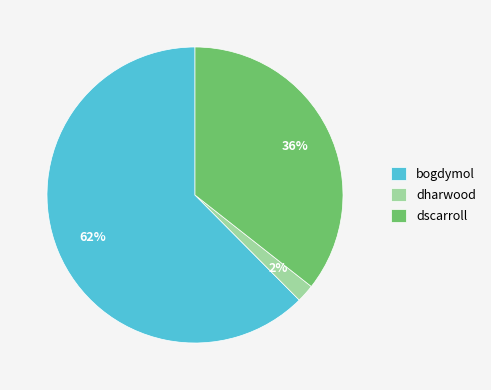

To the nearest percent, what portion does bogdymol represent?

62%